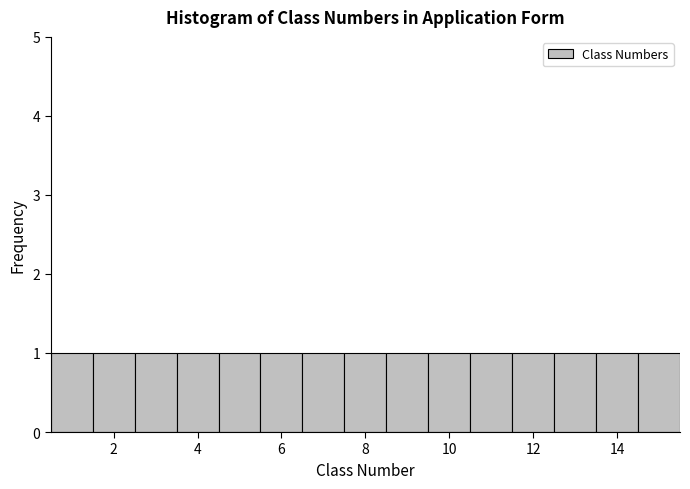

Reading left to right, list every bar in this chart as the range it spans on the x-axis followed by its height. Neither the bar edges nor the heights are printed on the chart, so give them approximately, as read against the axes.

0.5 to 1.5: 1
1.5 to 2.5: 1
2.5 to 3.5: 1
3.5 to 4.5: 1
4.5 to 5.5: 1
5.5 to 6.5: 1
6.5 to 7.5: 1
7.5 to 8.5: 1
8.5 to 9.5: 1
9.5 to 10.5: 1
10.5 to 11.5: 1
11.5 to 12.5: 1
12.5 to 13.5: 1
13.5 to 14.5: 1
14.5 to 15.5: 1